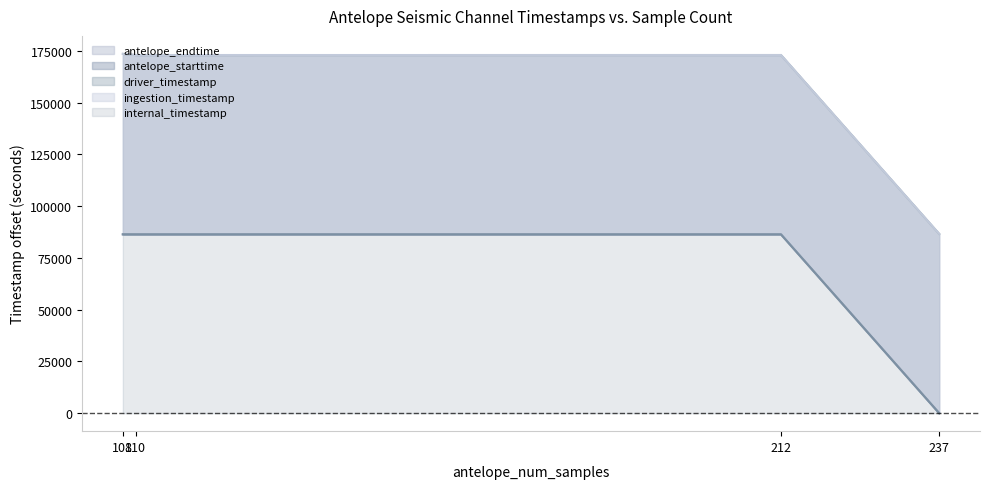

How many data points are less than 86400?

1